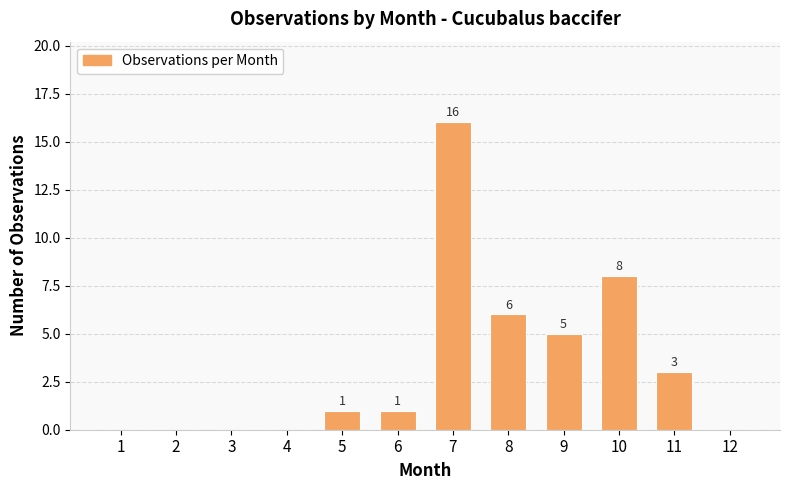

The chart shows a value of 1 at 5. True or false?

True